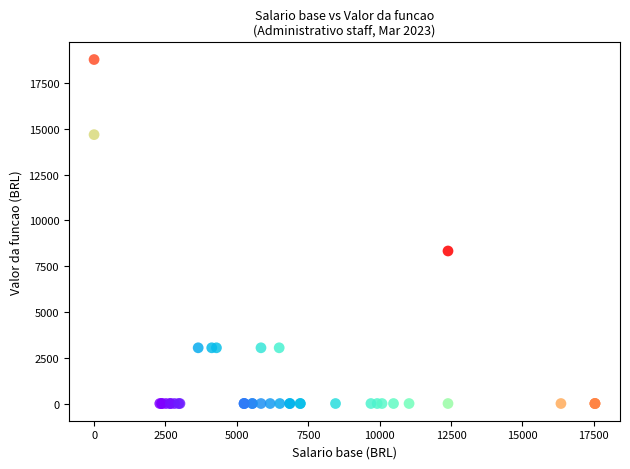

What Y value in the scatter plot is closest to 9393?

8330.5